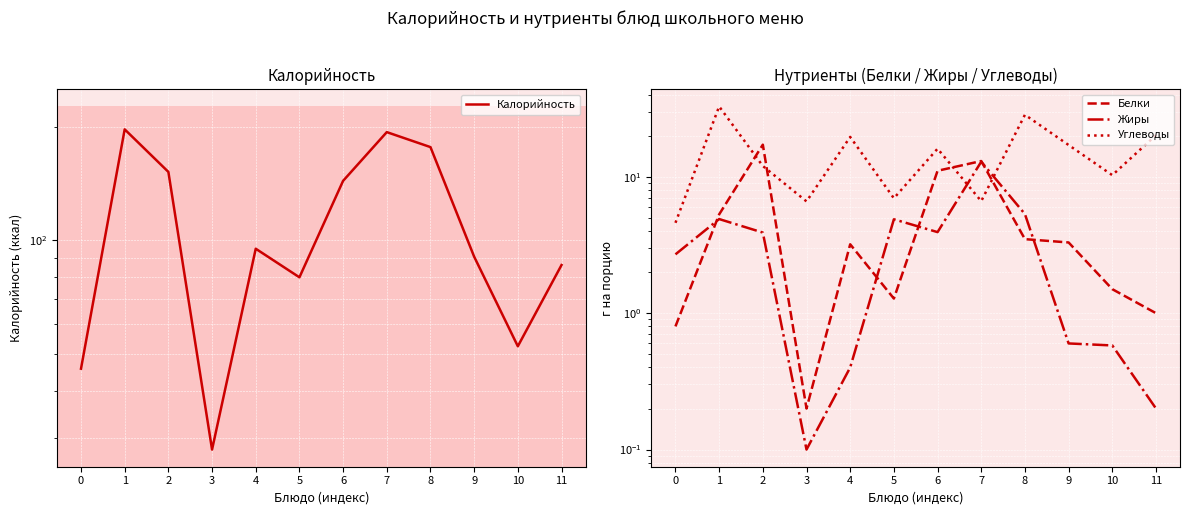

What is the average value of the Калорийность series?

111.6